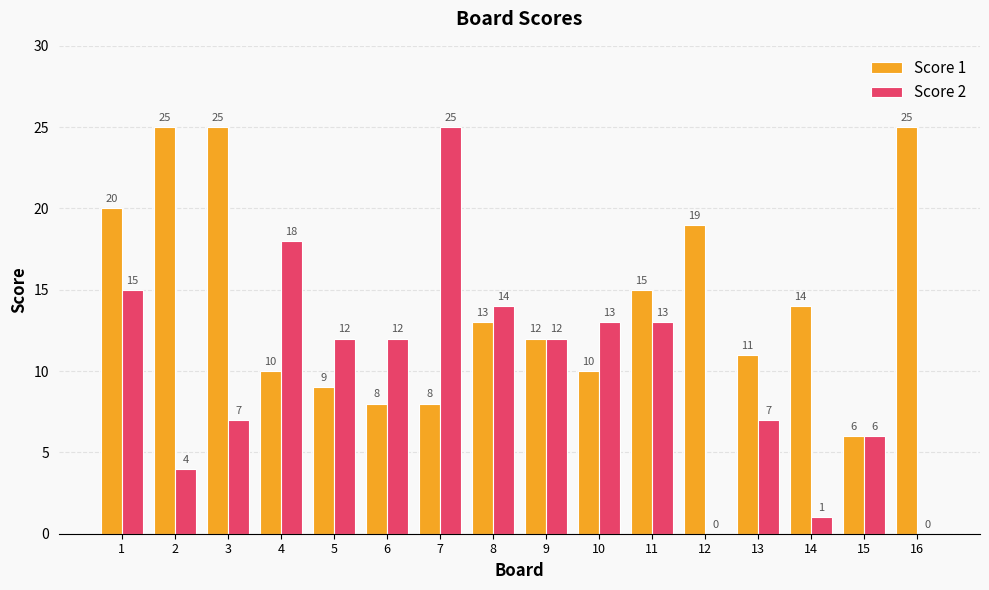

The Score 2 series shows 18 at 4. True or false?

True